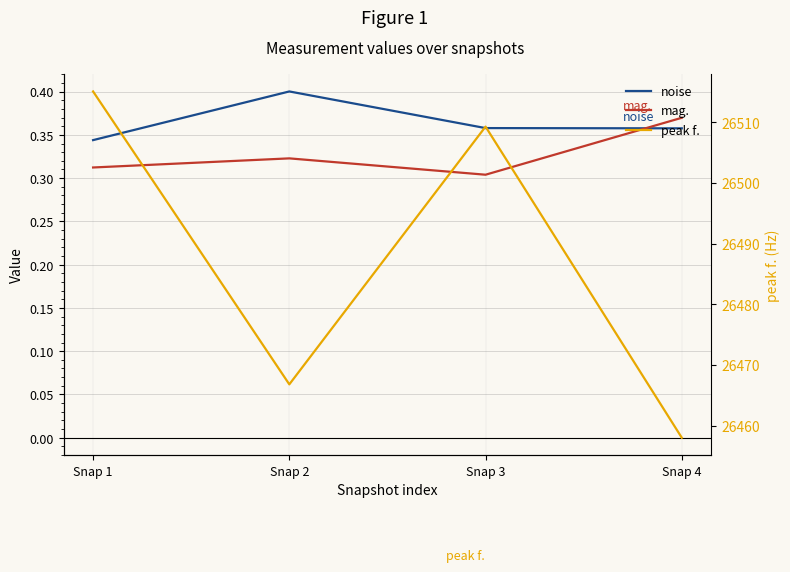

List the series in order of their peak value, highest first.

peak f., noise, mag.